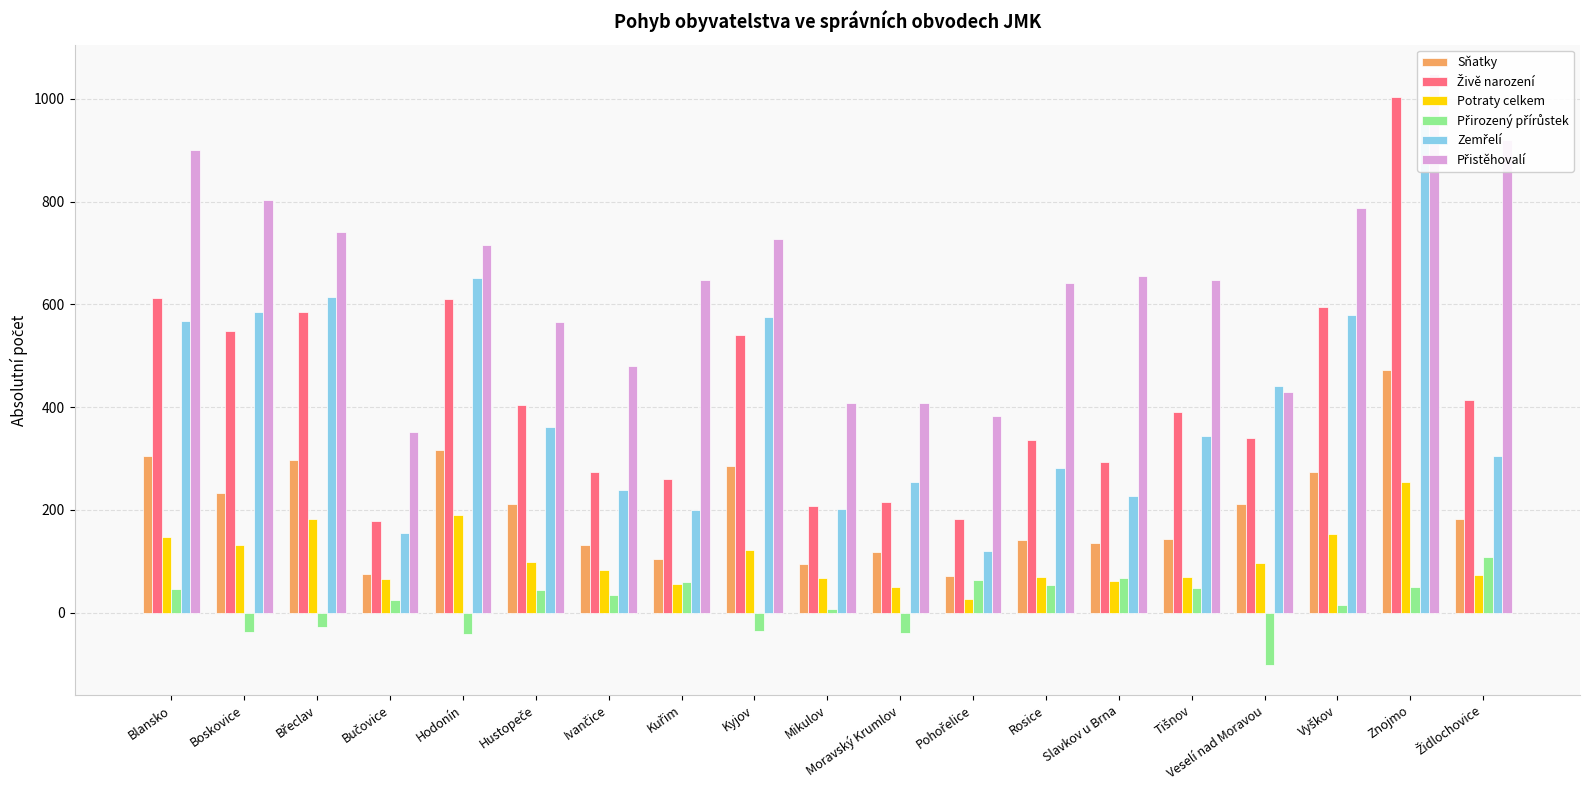

At which category does the chart reach its minimum across all series?

Veselí nad Moravou